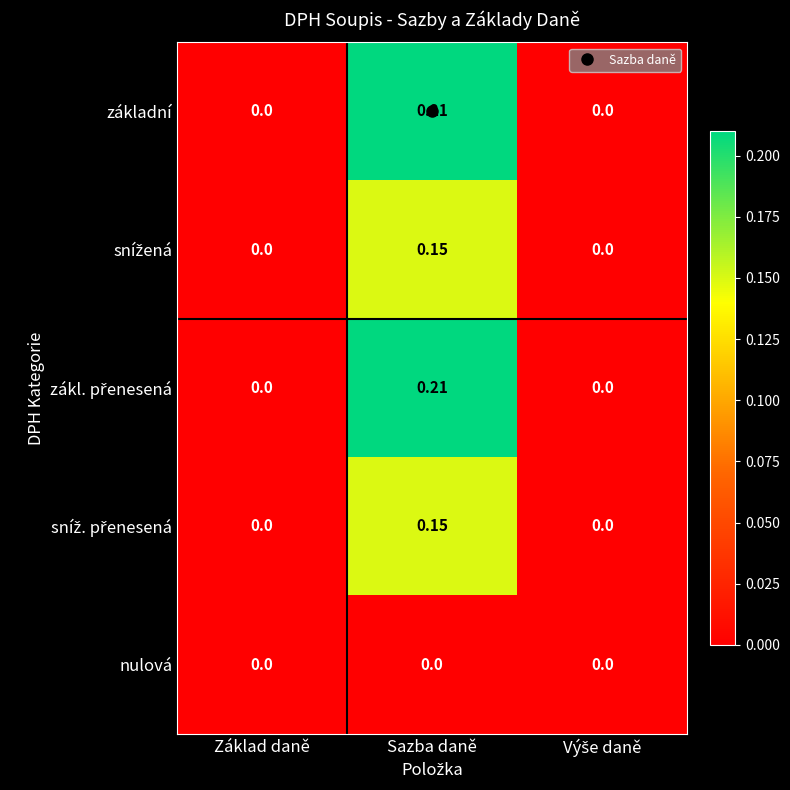

At which category is the sum across all series the highest?

Sazba daně